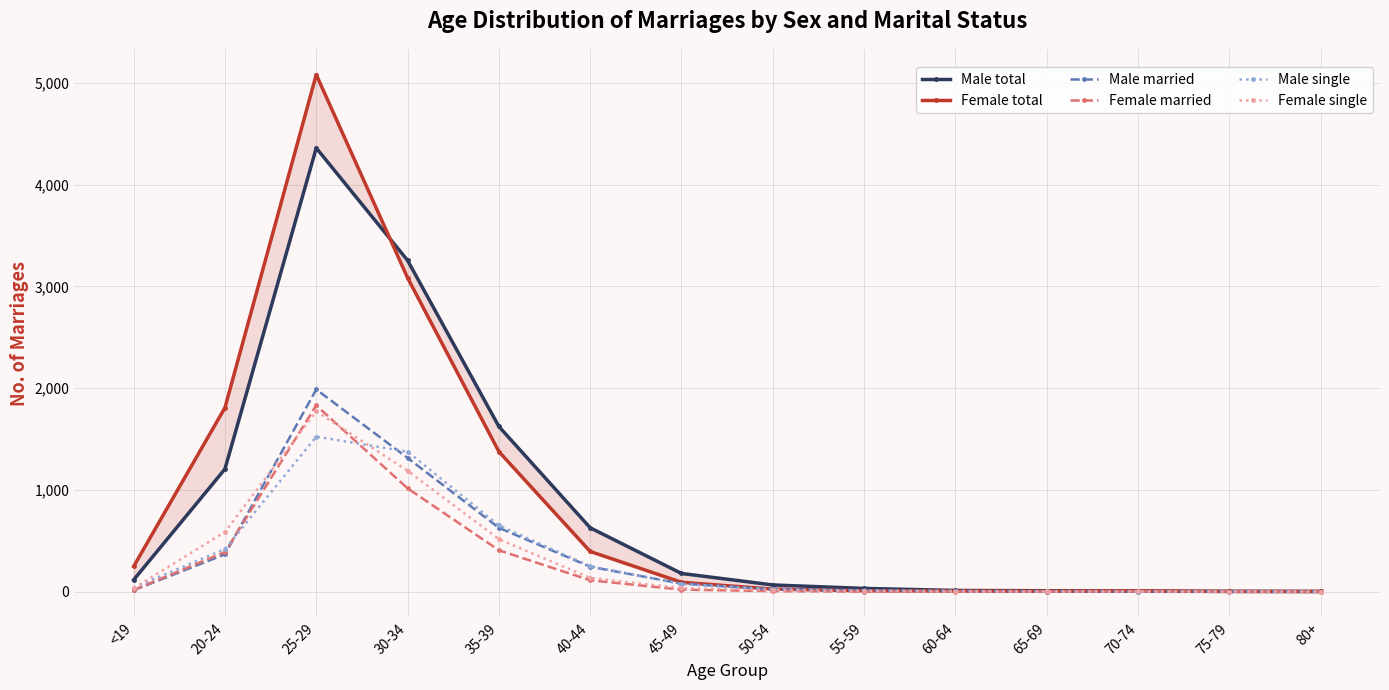

True or false: Female single has more than 2 interior local peaks.

False